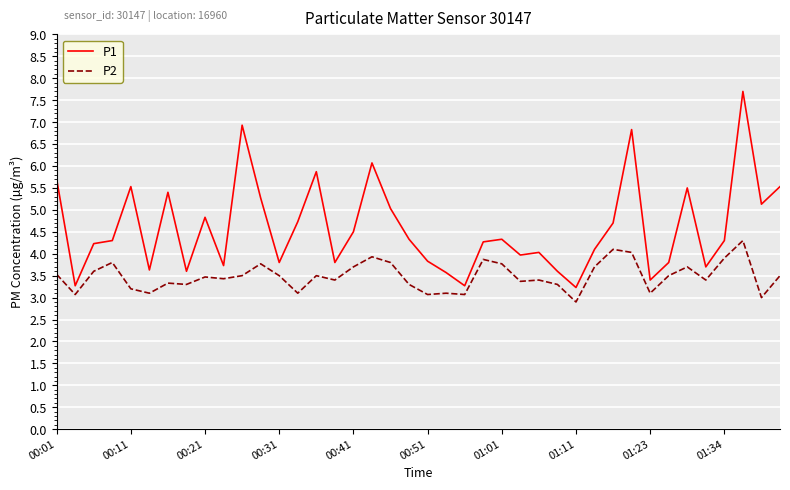

True or false: P1 and P2 cross at least once.

False